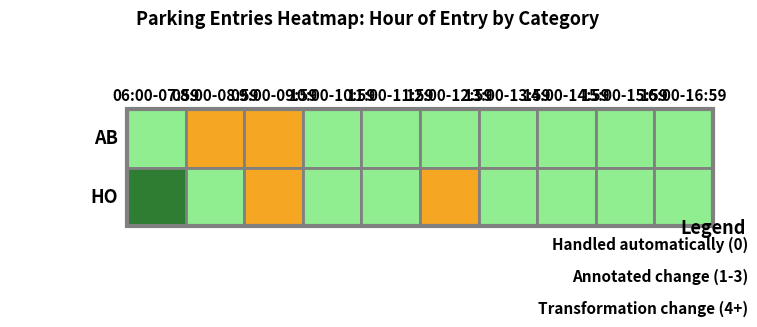

True or false: HO has a value of 8 at 2.

False